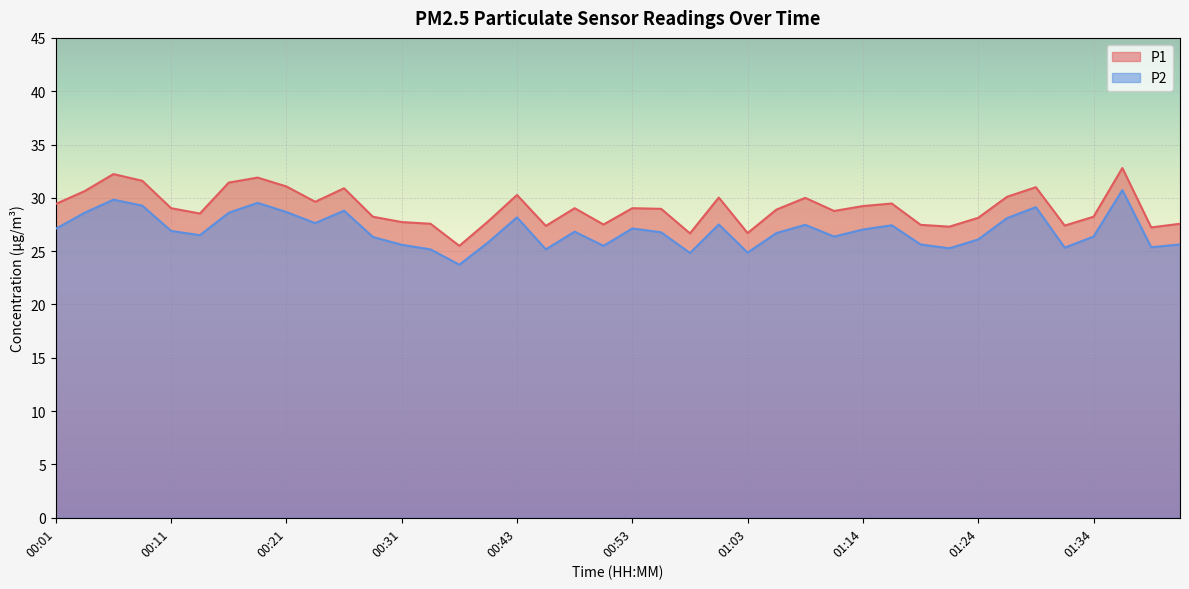

Is it true that P1 equals 27.6 at 00:33?

True